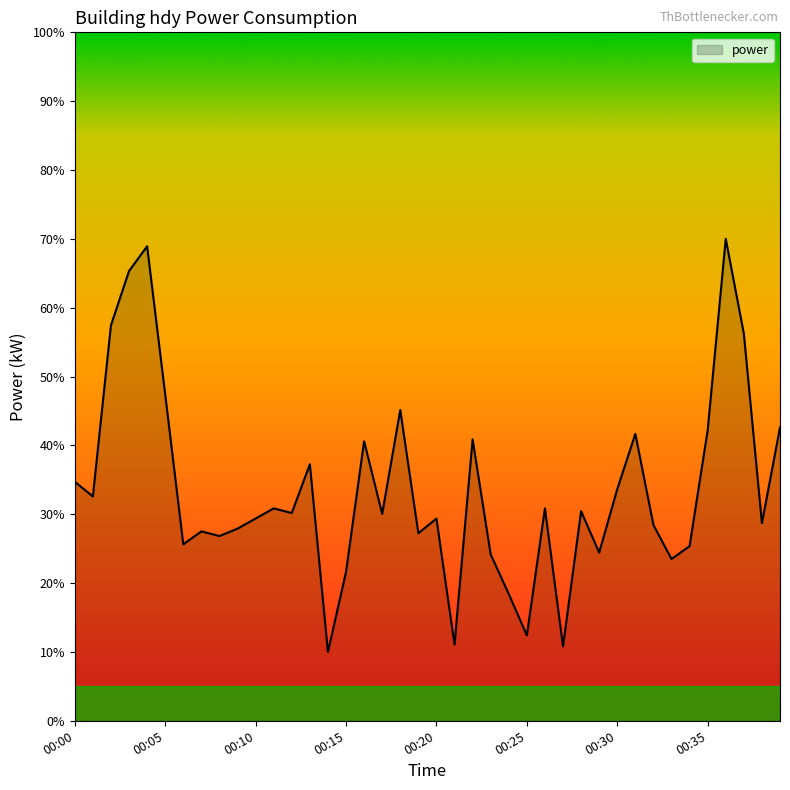

What is the difference between the maximum and minimum values?

60.0